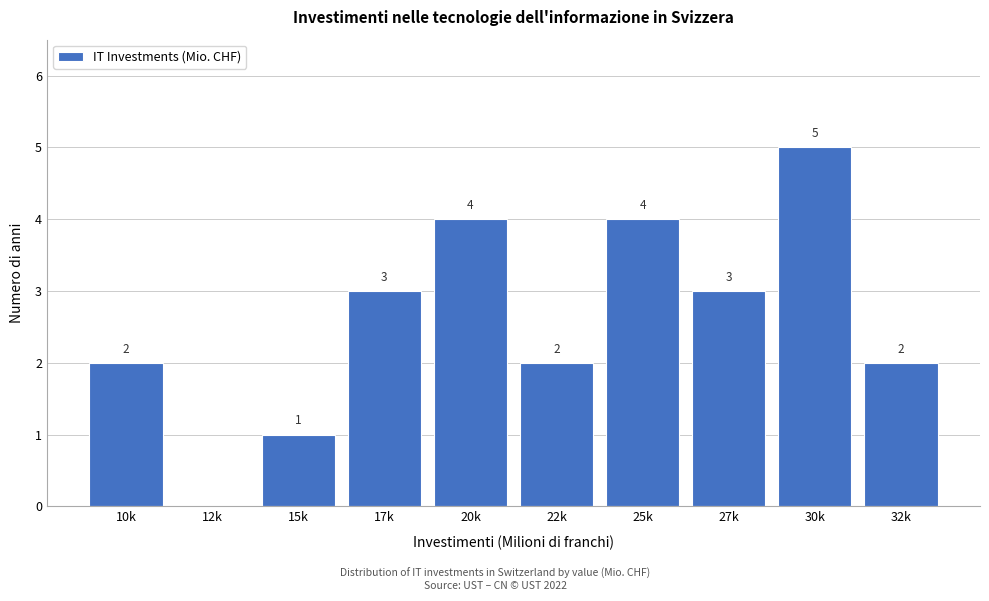

Reading left to right, list all the values displayed in this chart.

10k=2	12k=0	15k=1	17k=3	20k=4	22k=2	25k=4	27k=3	30k=5	32k=2